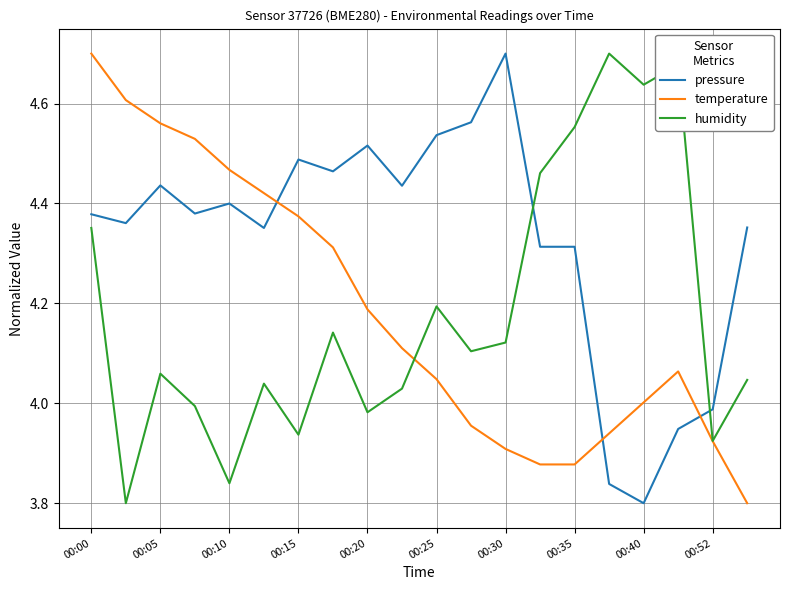

Which series has the largest total across all categories?

pressure